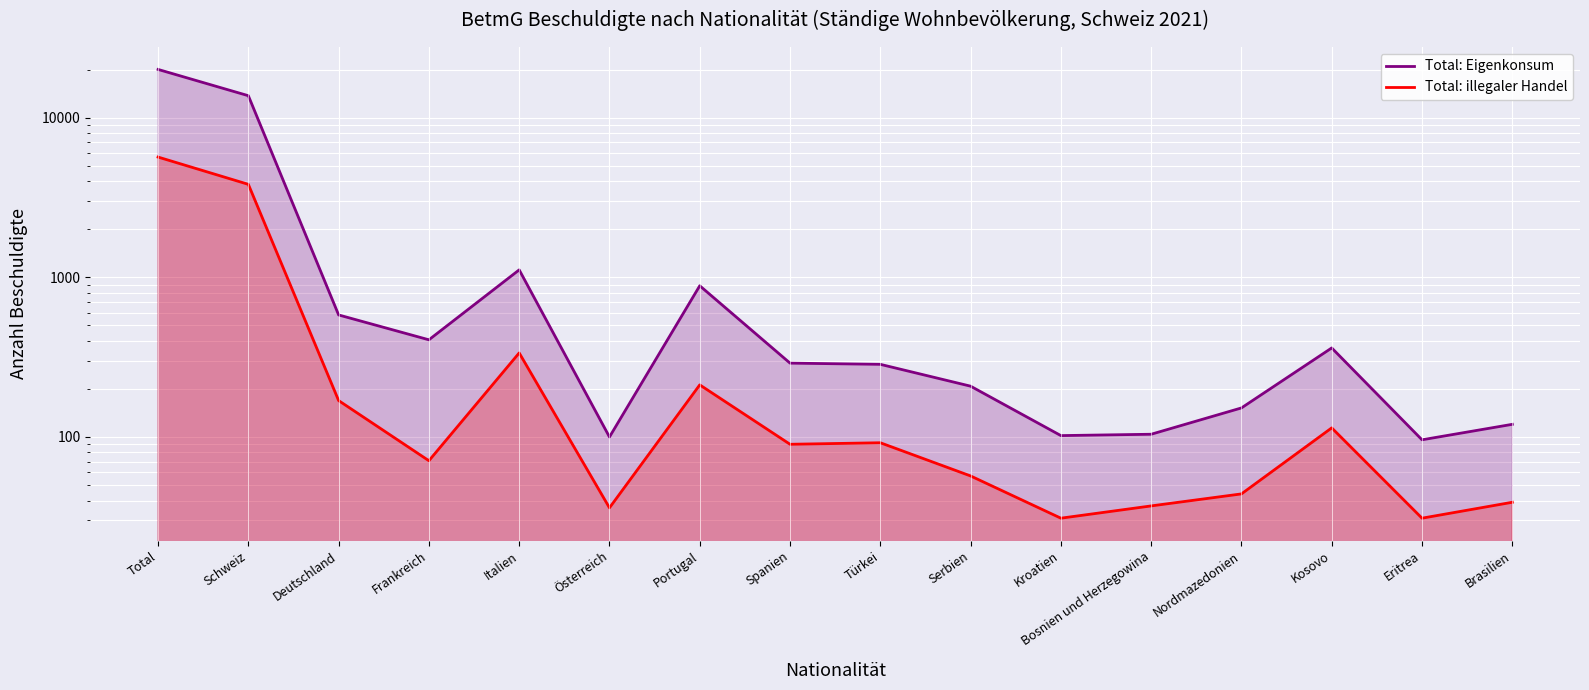

What is the greatest value displayed?

20033